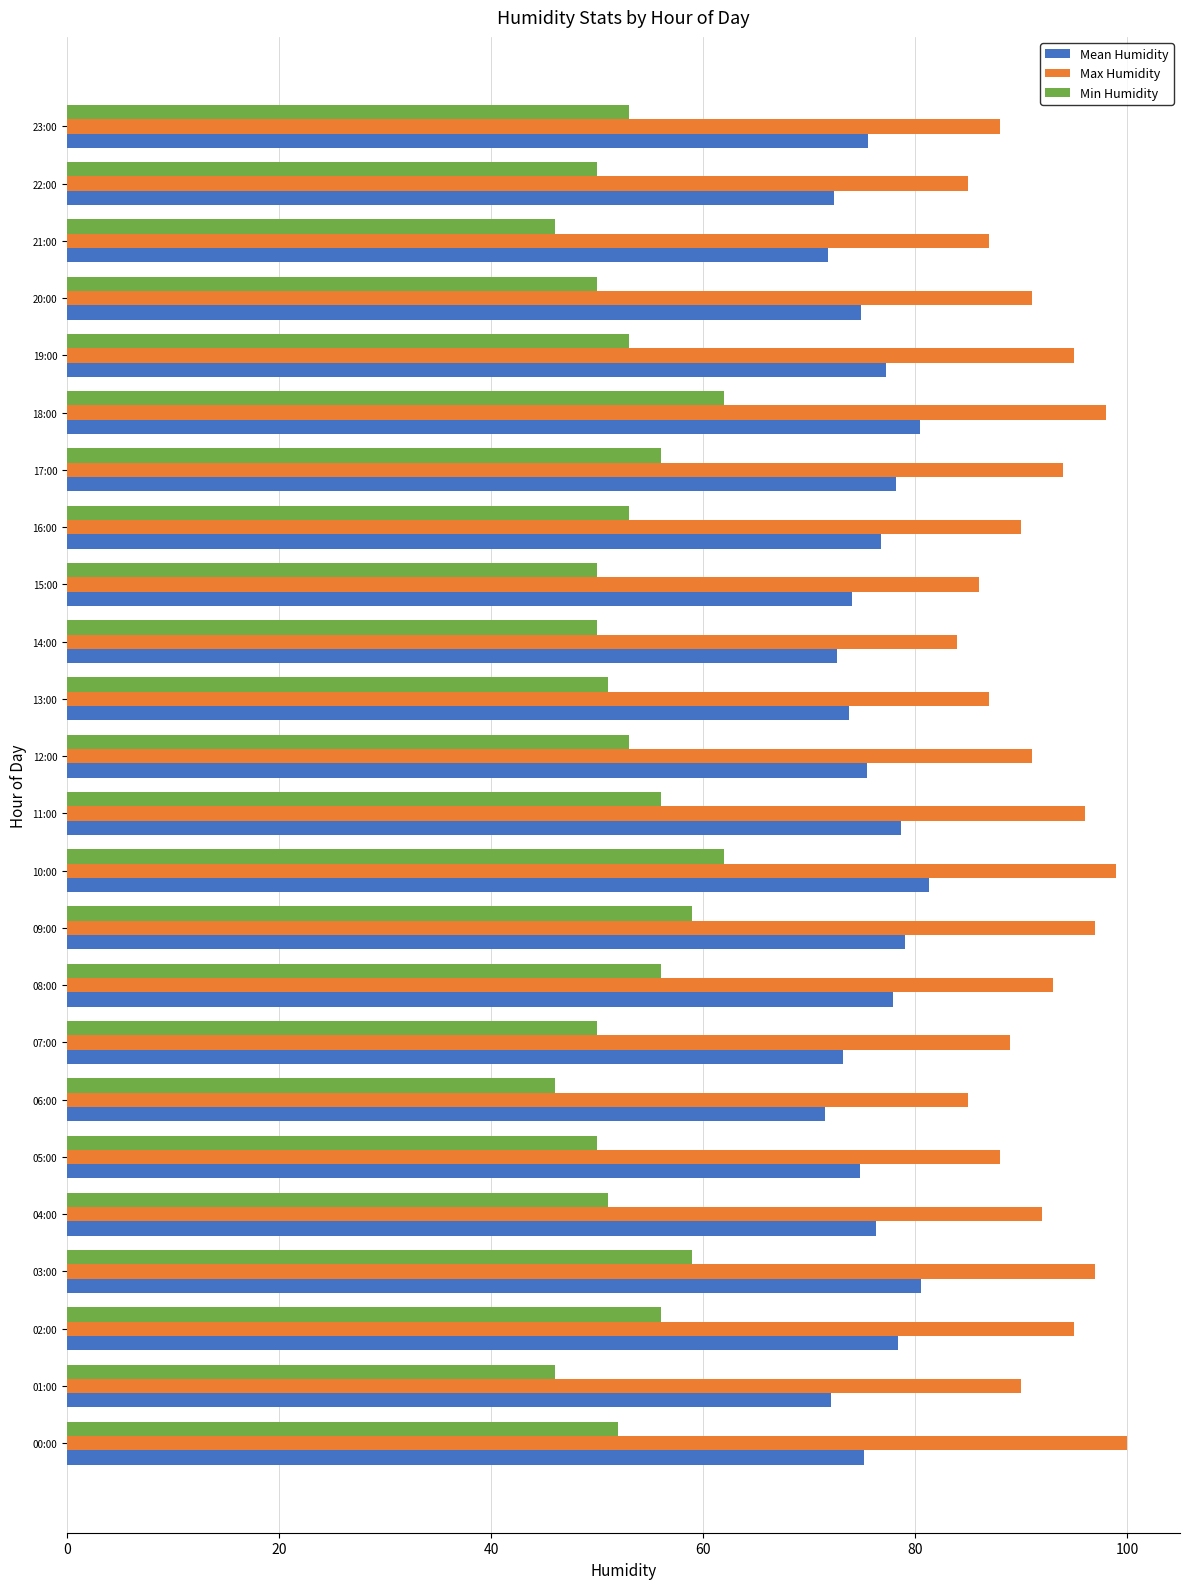

Rank the series by their maximum value, from highest to lowest.

Max Humidity, Mean Humidity, Min Humidity